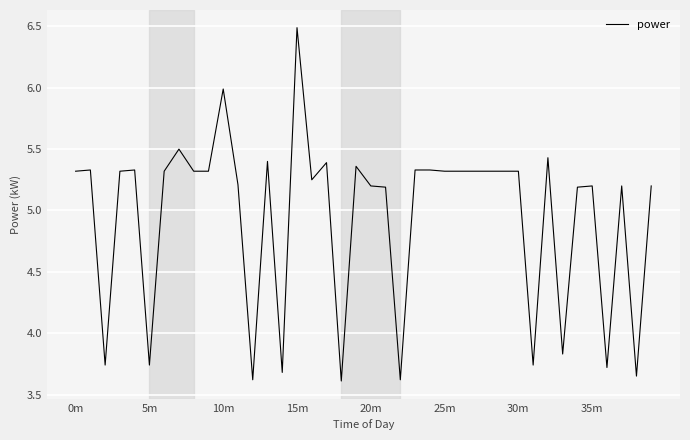

What is the greatest value displayed?

6.5